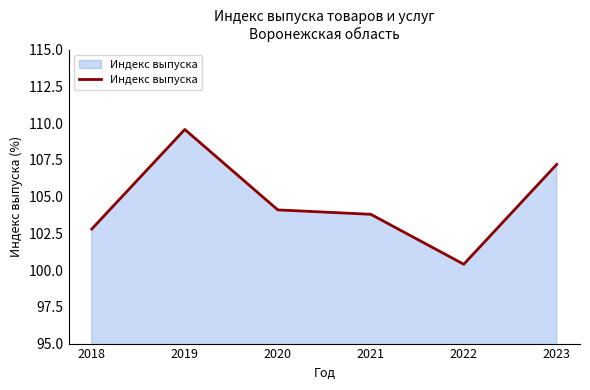

What is the greatest value displayed?

109.6